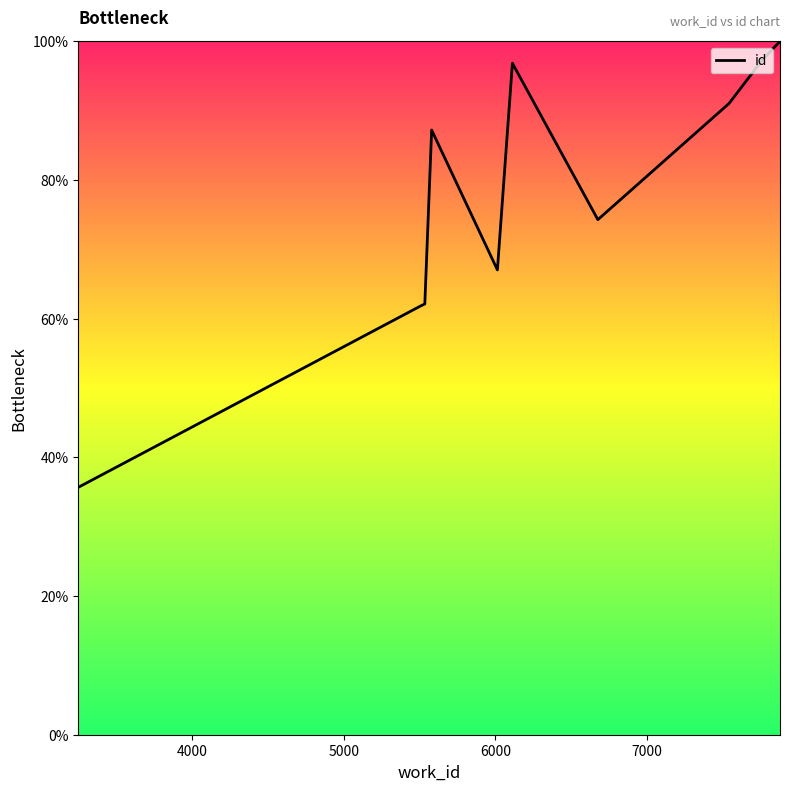

What is the smallest value displayed?

35.7